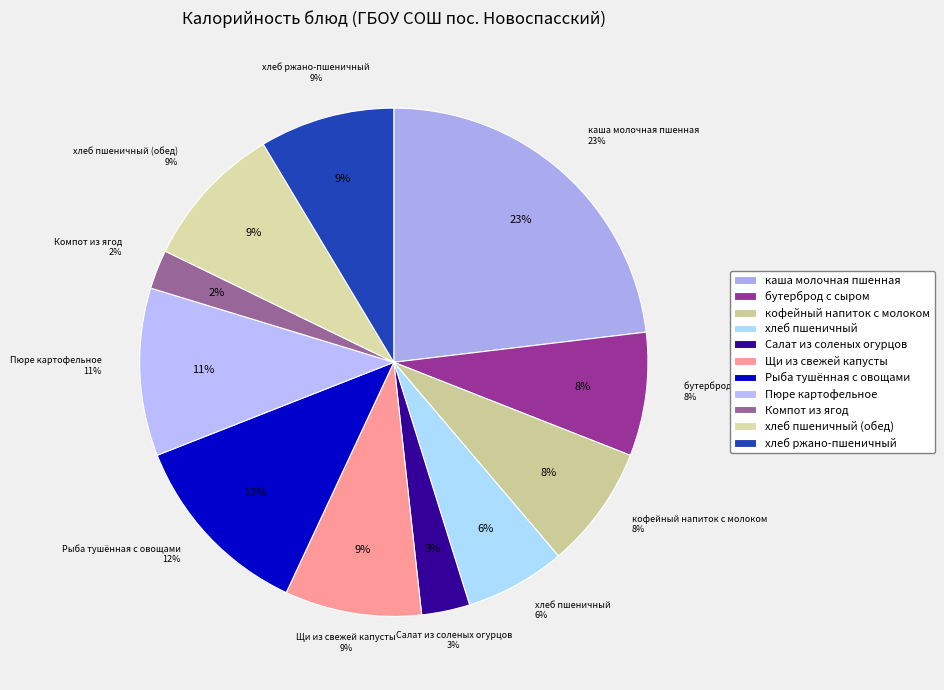

What is the change in value from Пюре картофельное to хлеб пшеничный (обед)?

-18.8